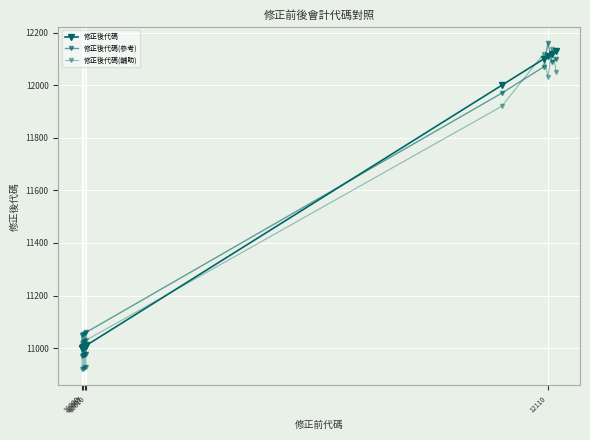

Count the number of categories in the chart.

15